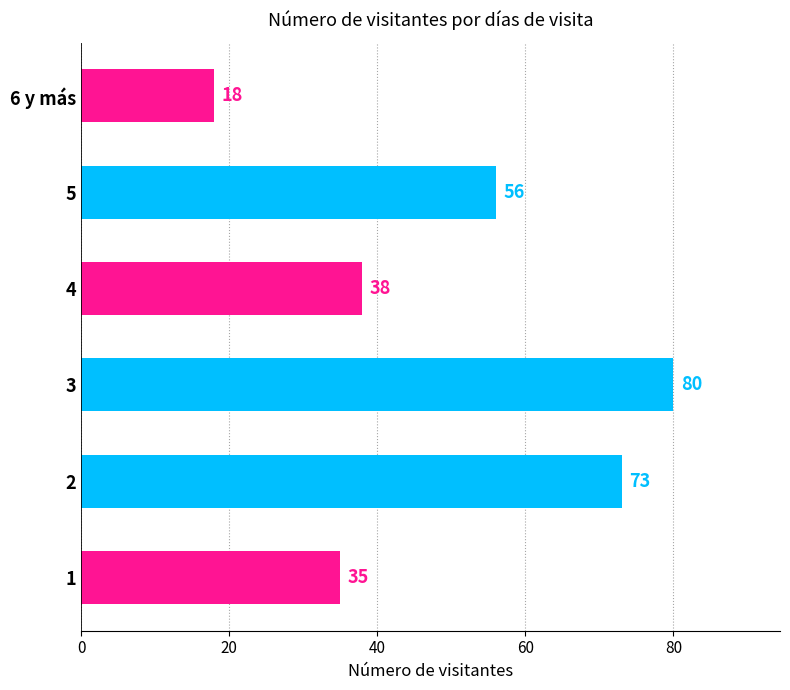

Reading top to bottom, what are all the values shown in this chart?

6 y más=18	5=56	4=38	3=80	2=73	1=35